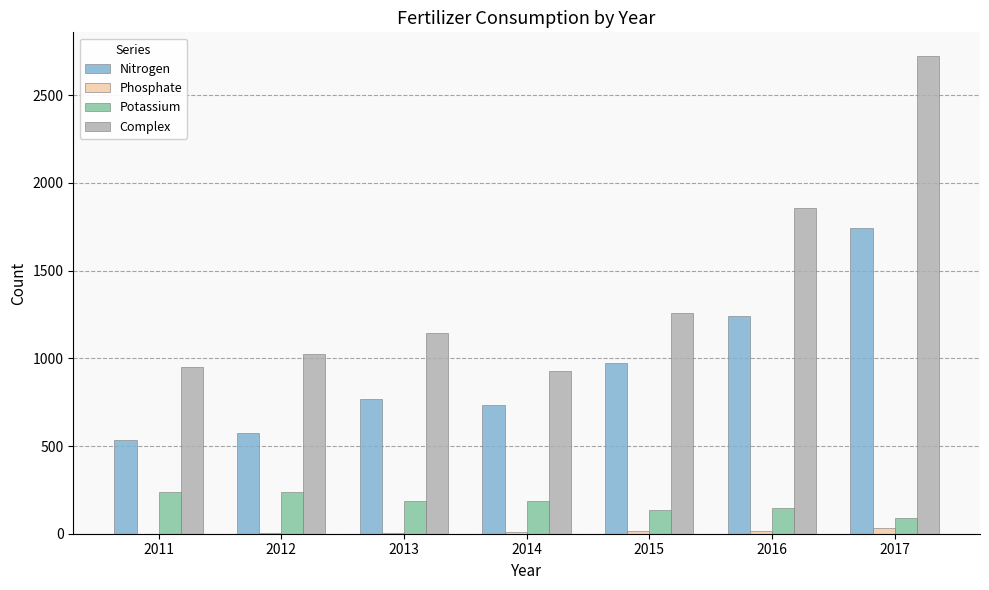

True or false: Phosphate has a value of 35.4 at 2017.

True